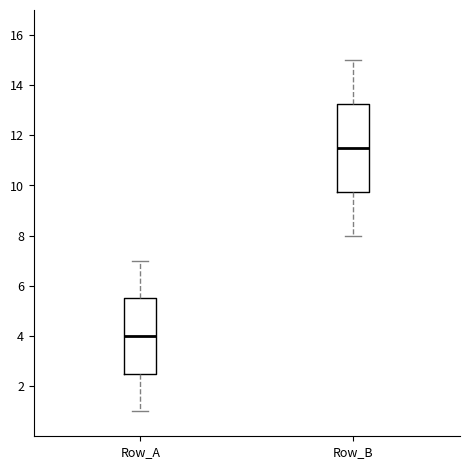

Reading left to right, transcribe this box plot: for each box, give where its median line is, the range the box spans, and where its two whiskers end, as read against the y-axis. The values are not printed on the chart, so give them approximately, as read against the axis.

Row_A: median 4.0, box 2.6 to 5.6, whiskers 1.0 to 7.0
Row_B: median 11.6, box 9.8 to 13.2, whiskers 8.0 to 15.0